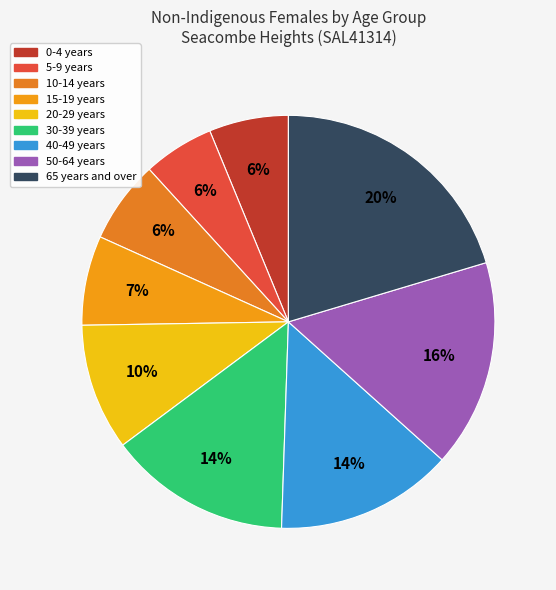

Is there a majority slice in this chart?

No